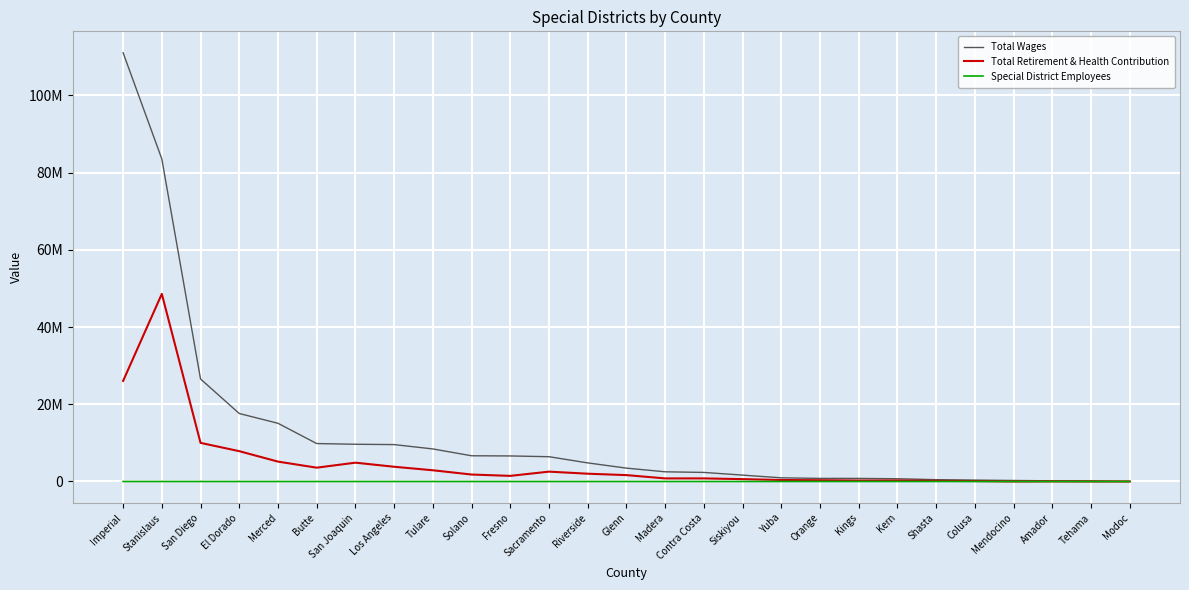

What are all the series names shown in the legend?

Total Wages, Total Retirement & Health Contribution, Special District Employees